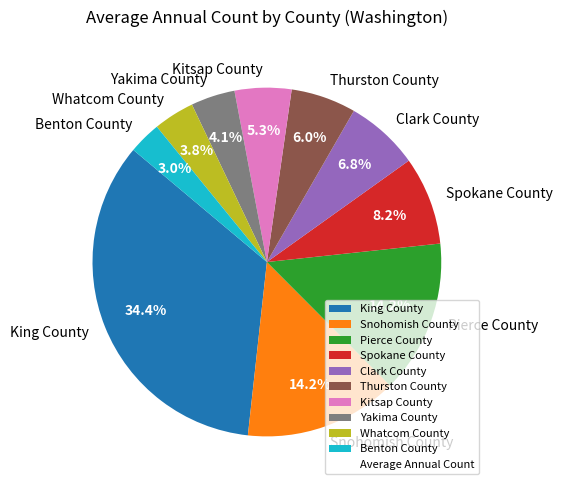

To the nearest percent, what portion does Whatcom County represent?

4%